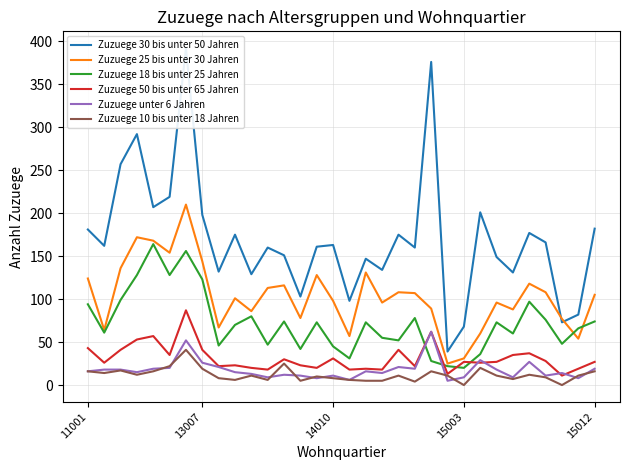

At how many categories does at least one series exceed 349?

2